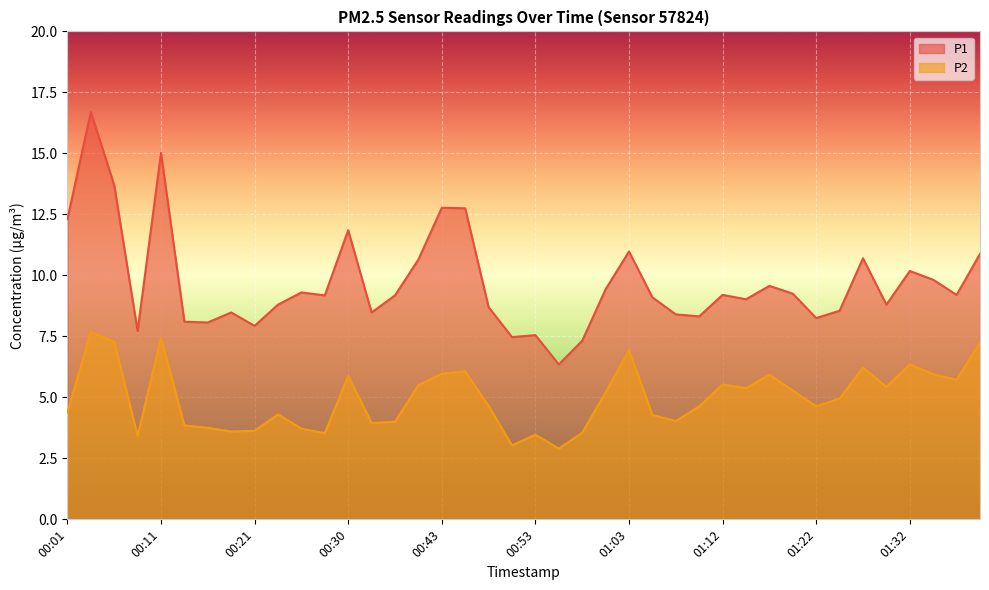

Is the value of P1 at 00:41 greater than the value of P2 at 01:08?

Yes